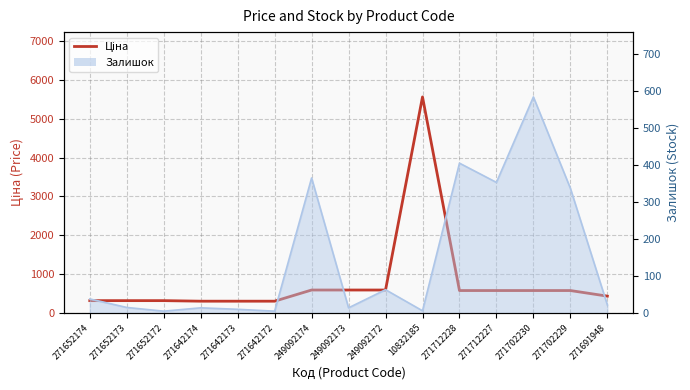

What is the ratio of the value at 271702229 to the value at 271642173?

1.9